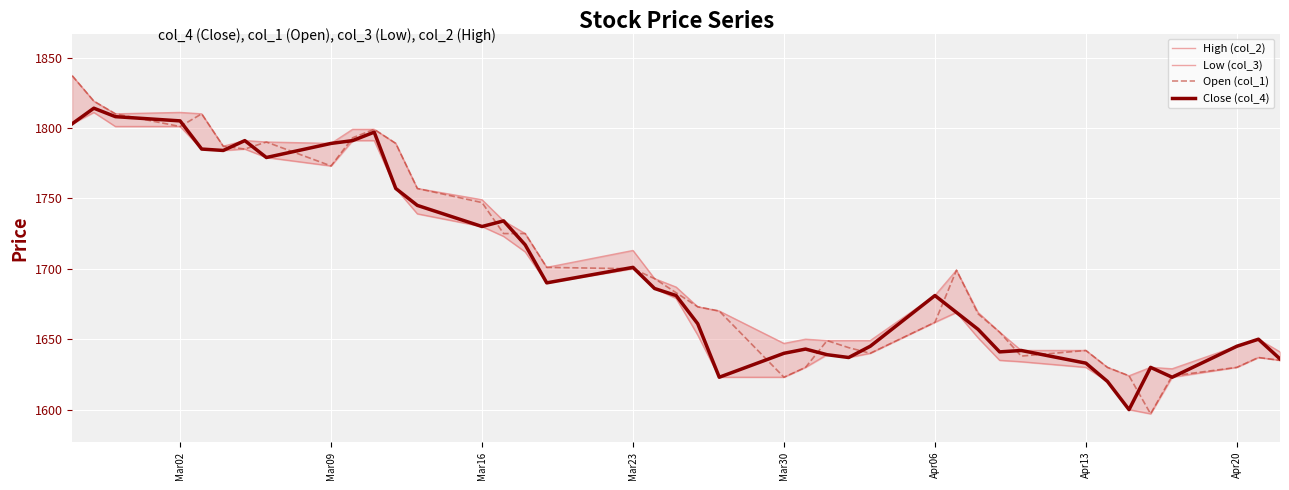

The Open (col_1) series shows 2809 at Mar23. True or false?

False